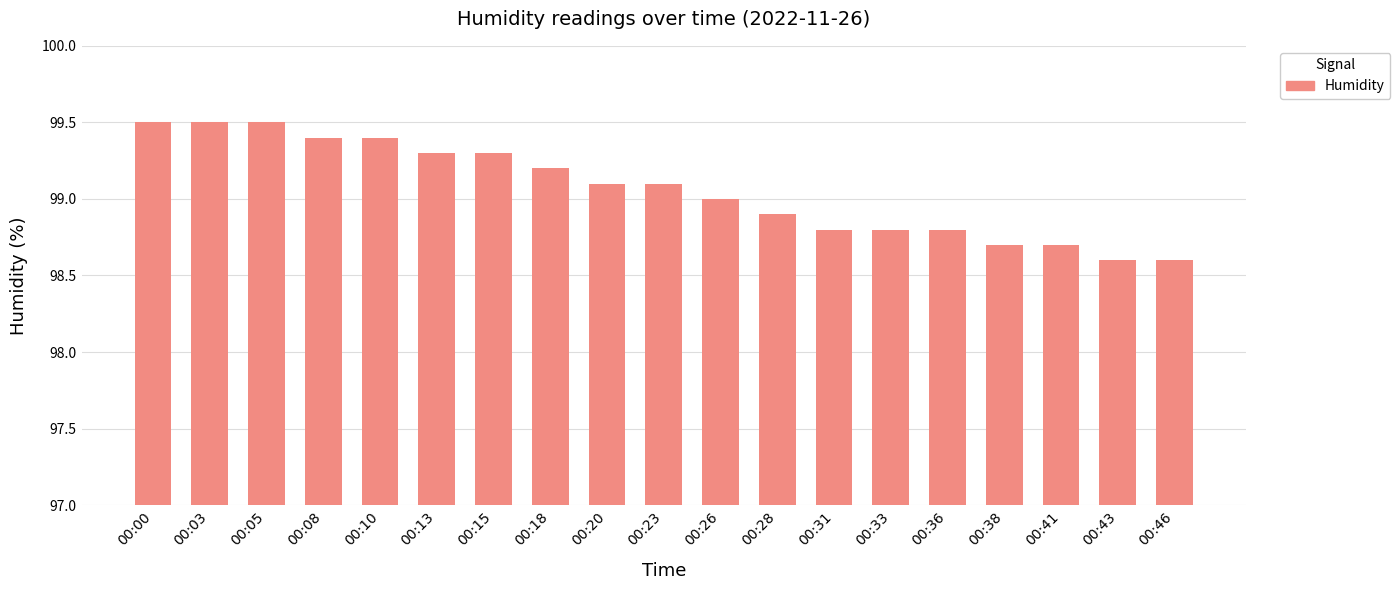

Reading right to left, transcribe all the data shown in this chart.

00:46=98.6	00:43=98.6	00:41=98.7	00:38=98.7	00:36=98.8	00:33=98.8	00:31=98.8	00:28=98.9	00:26=99.0	00:23=99.1	00:20=99.1	00:18=99.2	00:15=99.3	00:13=99.3	00:10=99.4	00:08=99.4	00:05=99.5	00:03=99.5	00:00=99.5